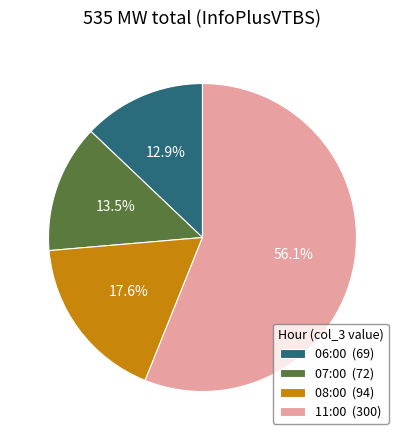

How many segments does this pie chart have?

4